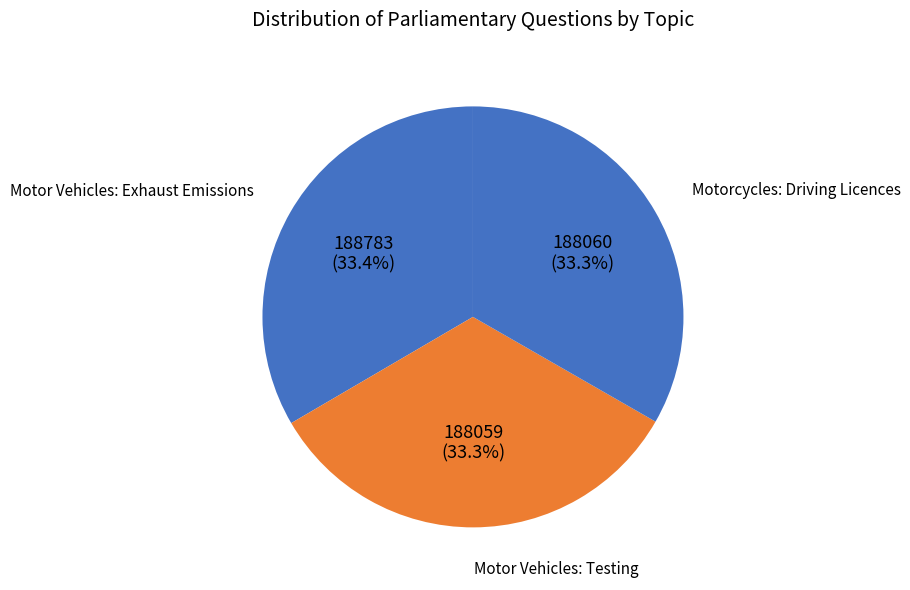

Rank the categories by value from highest to lowest.

Motor Vehicles: Exhaust Emissions, Motorcycles: Driving Licences, Motor Vehicles: Testing